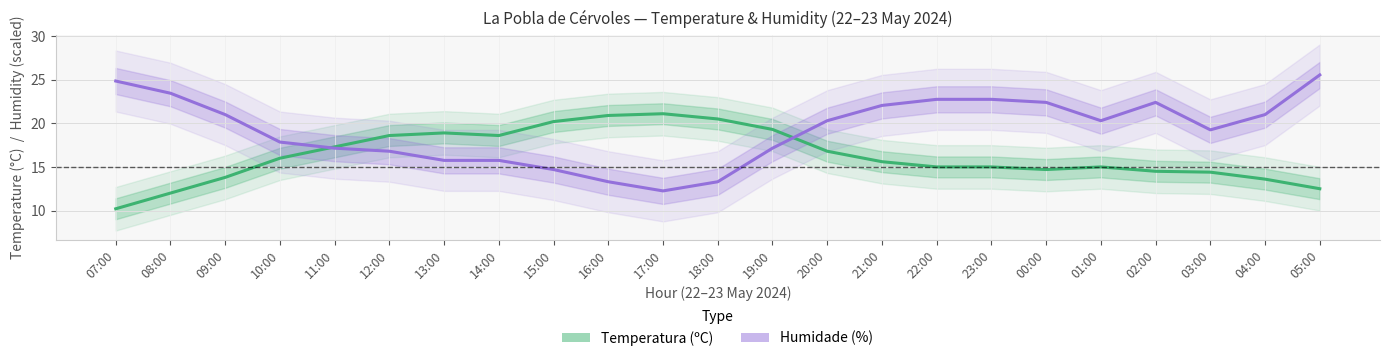

Reading left to right, extract all data points from this chart.

Temperatura (ºC): 07:00=10.2	08:00=12.0	09:00=13.8	10:00=16.0	11:00=17.3	12:00=18.6	13:00=18.9	14:00=18.6	15:00=20.2	16:00=20.9	17:00=21.1	18:00=20.5	19:00=19.3	20:00=16.8	21:00=15.6	22:00=15.0	23:00=15.0	00:00=14.7	01:00=15.0	02:00=14.5	03:00=14.4	04:00=13.6	05:00=12.5
Humidade (%): 07:00=24.8	08:00=23.4	09:00=21.0	10:00=17.8	11:00=17.1	12:00=16.8	13:00=15.7	14:00=15.7	15:00=14.7	16:00=13.3	17:00=12.2	18:00=13.3	19:00=17.1	20:00=20.3	21:00=22.0	22:00=22.8	23:00=22.8	00:00=22.4	01:00=20.3	02:00=22.4	03:00=19.2	04:00=21.0	05:00=25.5